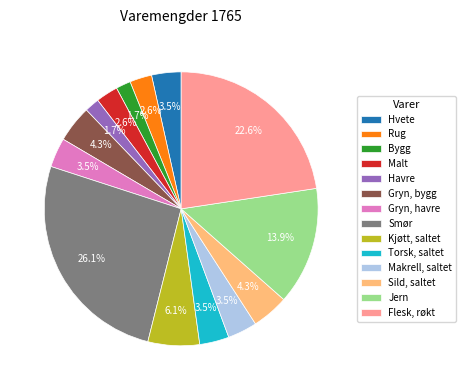

Is Gryn, bygg the majority of the pie?

No